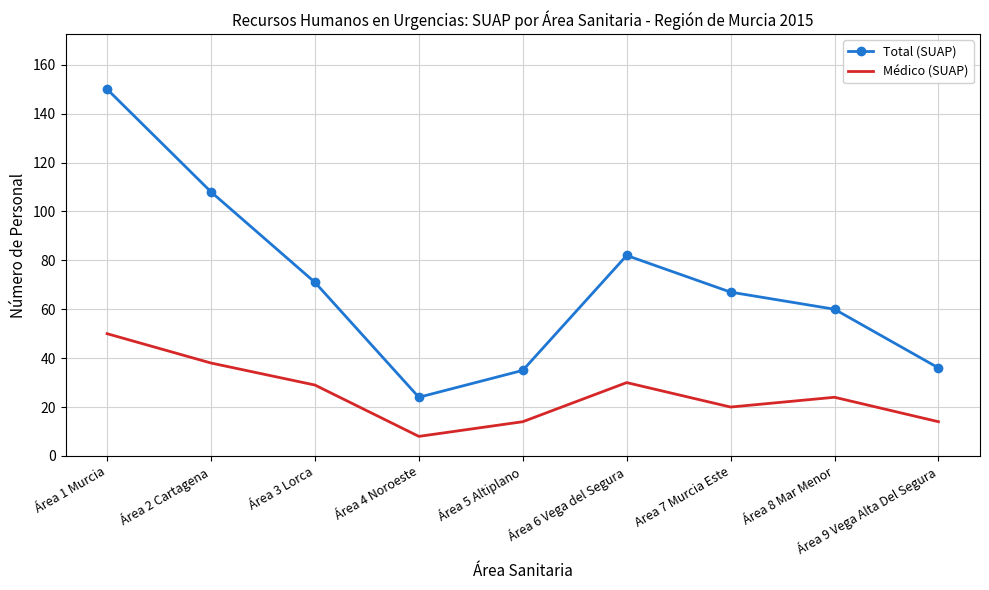

Is it true that Total (SUAP) equals 21 at Área 8 Mar Menor?

False